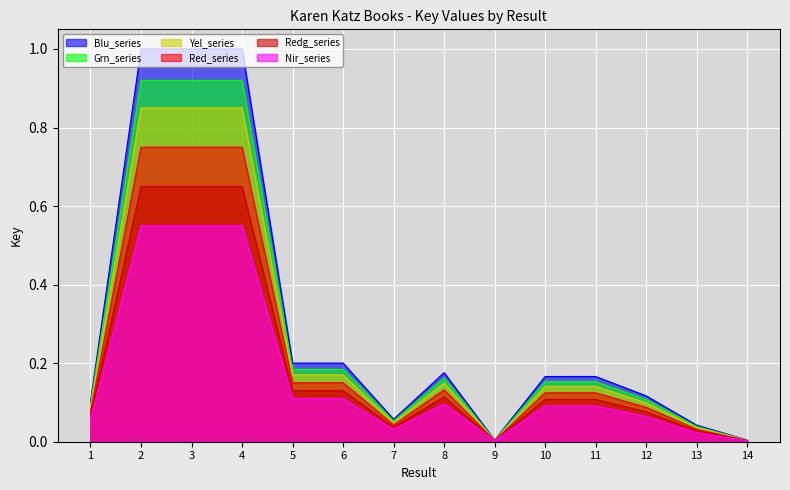

At which category does the data reach its first local valley?

7